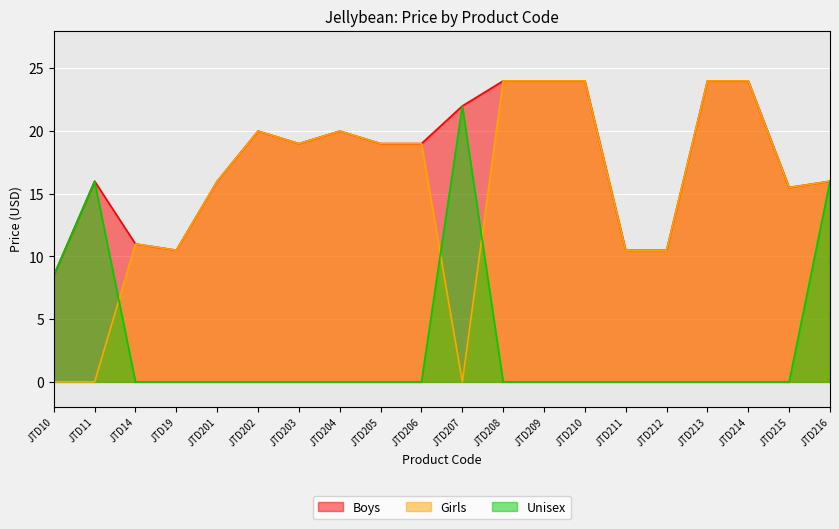

Is the value of Unisex at JTD10 greater than the value of Girls at JTD213?

No